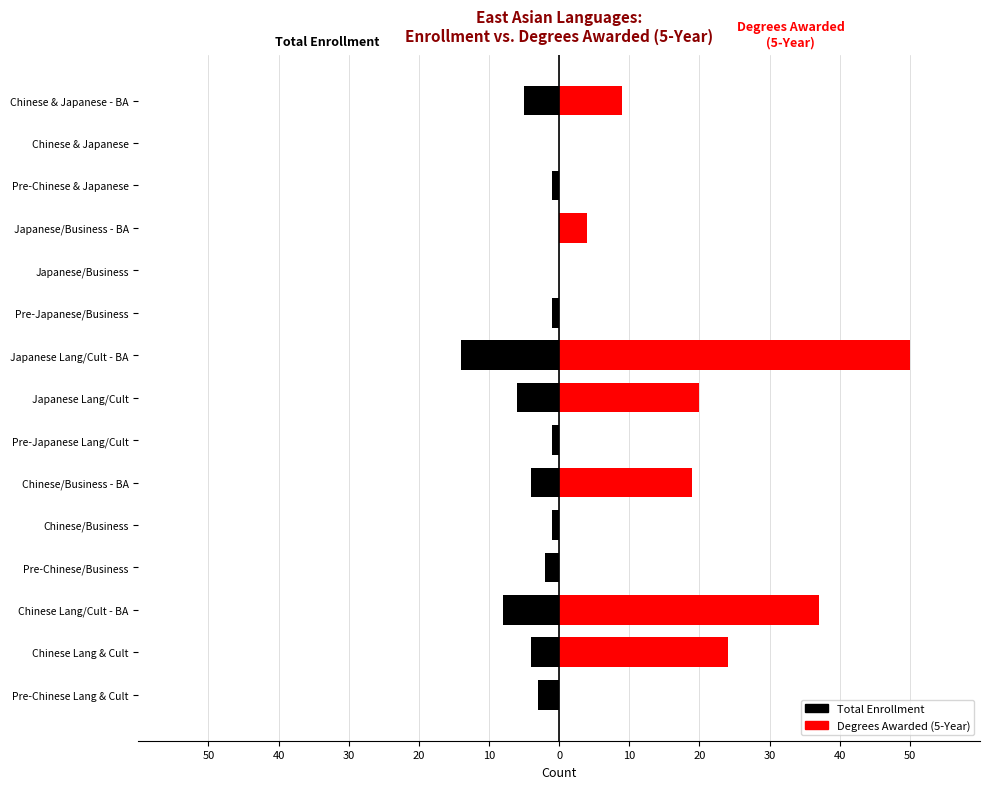

What is the greatest value displayed?

50